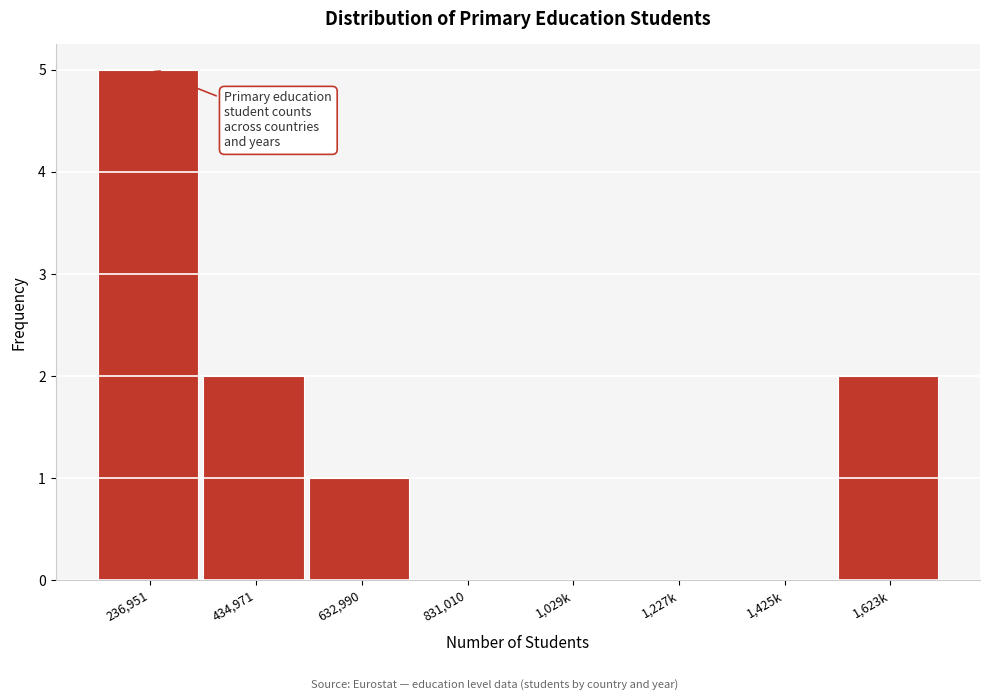

Reading right to left, extract all data points from this chart.

1,623k=2	1,425k=0	1,227k=0	1,029k=0	831,010=0	632,990=1	434,971=2	236,951=5